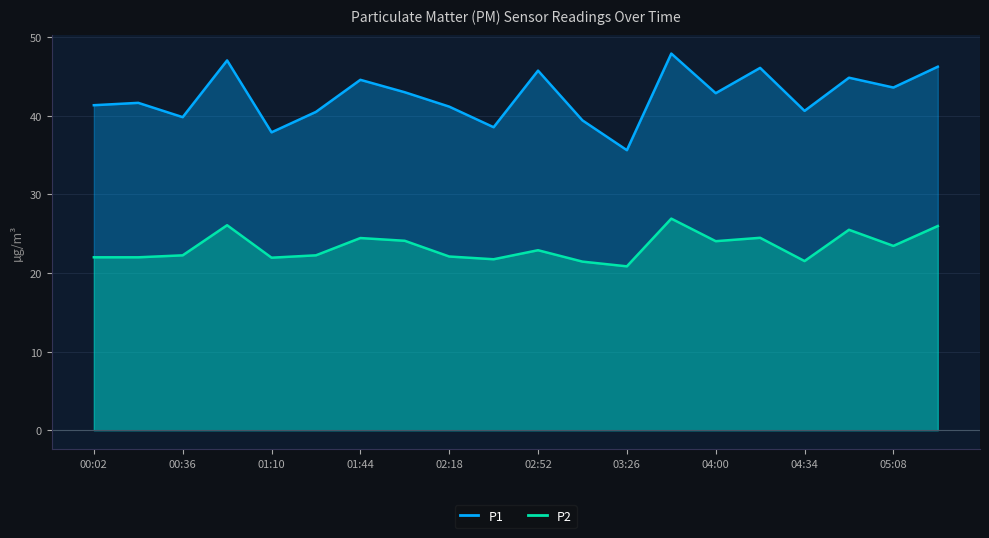

True or false: P2 has more than 1 points higher than both neighbors.

True